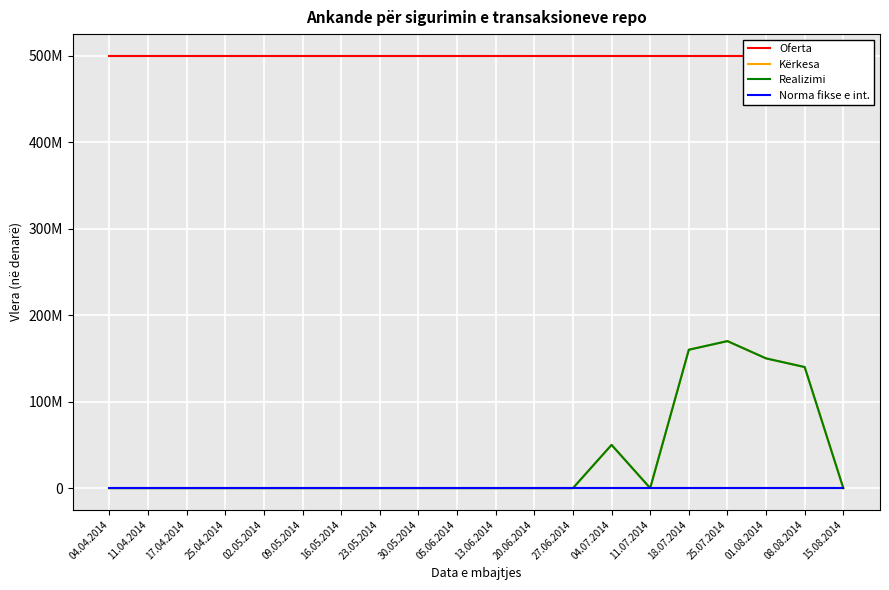

Reading left to right, list all the values displayed in this chart.

Oferta: 04.04.2014=500000000.0	11.04.2014=500000000.0	17.04.2014=500000000.0	25.04.2014=500000000.0	02.05.2014=500000000.0	09.05.2014=500000000.0	16.05.2014=500000000.0	23.05.2014=500000000.0	30.05.2014=500000000.0	05.06.2014=500000000.0	13.06.2014=500000000.0	20.06.2014=500000000.0	27.06.2014=500000000.0	04.07.2014=500000000.0	11.07.2014=500000000.0	18.07.2014=500000000.0	25.07.2014=500000000.0	01.08.2014=500000000.0	08.08.2014=500000000.0	15.08.2014=500000000.0
Kërkesa: 04.04.2014=0.0	11.04.2014=0.0	17.04.2014=0.0	25.04.2014=0.0	02.05.2014=0.0	09.05.2014=0.0	16.05.2014=0.0	23.05.2014=0.0	30.05.2014=0.0	05.06.2014=0.0	13.06.2014=0.0	20.06.2014=0.0	27.06.2014=0.0	04.07.2014=50000000.0	11.07.2014=0.0	18.07.2014=160000000.0	25.07.2014=170000000.0	01.08.2014=150000000.0	08.08.2014=140000000.0	15.08.2014=0.0
Realizimi: 04.04.2014=0.0	11.04.2014=0.0	17.04.2014=0.0	25.04.2014=0.0	02.05.2014=0.0	09.05.2014=0.0	16.05.2014=0.0	23.05.2014=0.0	30.05.2014=0.0	05.06.2014=0.0	13.06.2014=0.0	20.06.2014=0.0	27.06.2014=0.0	04.07.2014=50000000.0	11.07.2014=0.0	18.07.2014=160000000.0	25.07.2014=170000000.0	01.08.2014=150000000.0	08.08.2014=140000000.0	15.08.2014=0.0
Norma fikse е int.: 04.04.2014=3.2	11.04.2014=3.2	17.04.2014=3.2	25.04.2014=3.2	02.05.2014=3.2	09.05.2014=3.2	16.05.2014=3.2	23.05.2014=3.2	30.05.2014=3.2	05.06.2014=3.2	13.06.2014=3.2	20.06.2014=3.2	27.06.2014=3.2	04.07.2014=3.2	11.07.2014=3.2	18.07.2014=3.2	25.07.2014=3.2	01.08.2014=3.2	08.08.2014=3.2	15.08.2014=3.2